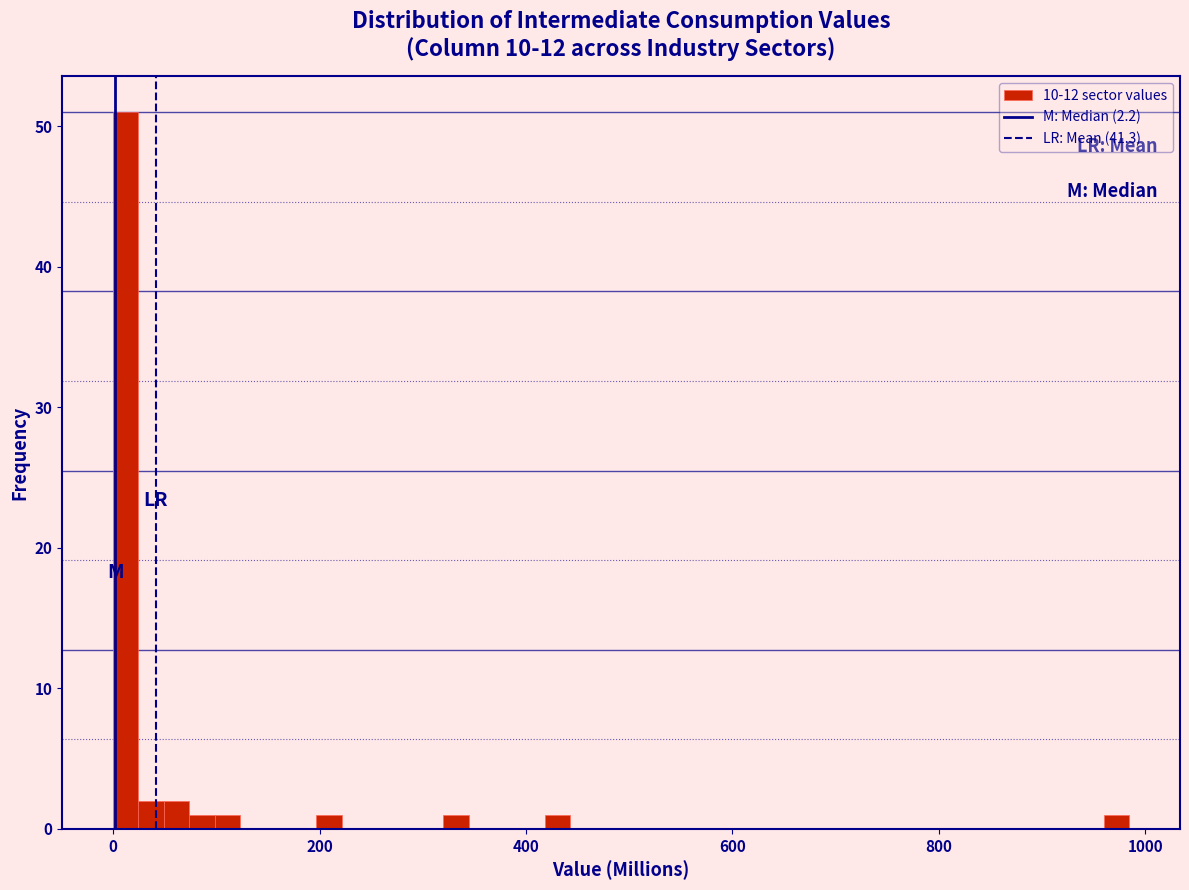

Around what value on the x-axis is the tallest bar? Give the approximate position of its centre, as read against the axis.

20